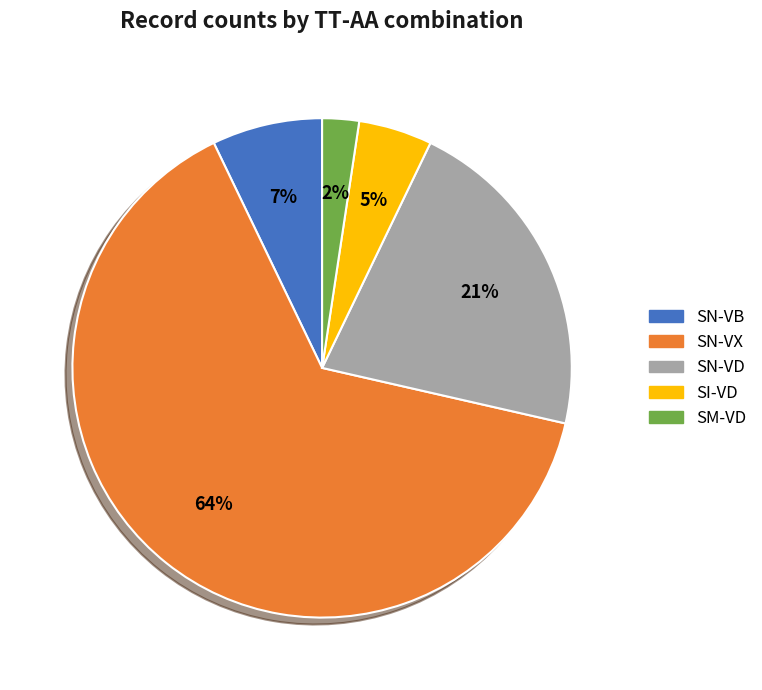

The SN-VB slice represents 17% of the pie. True or false?

False